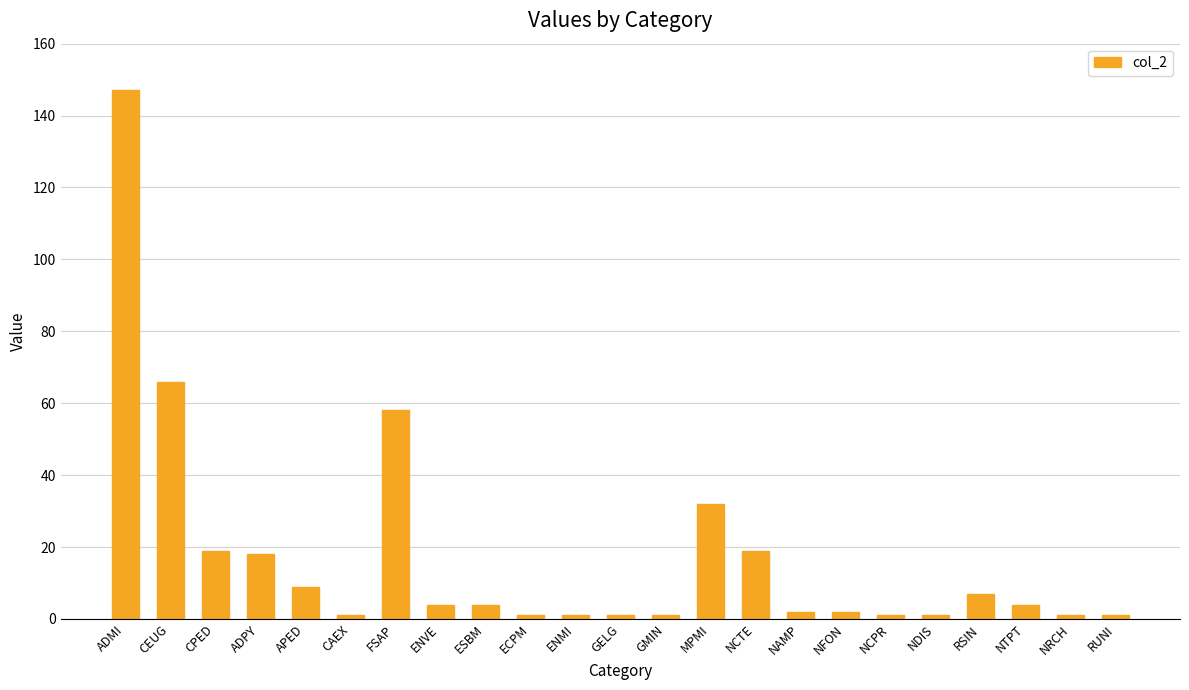

True or false: the data shows 4 at ENVE.

True